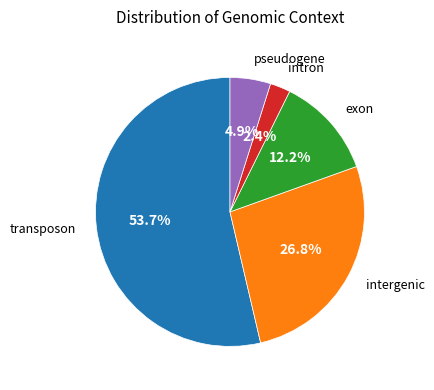

Is there any slice that represents more than half of the pie?

Yes